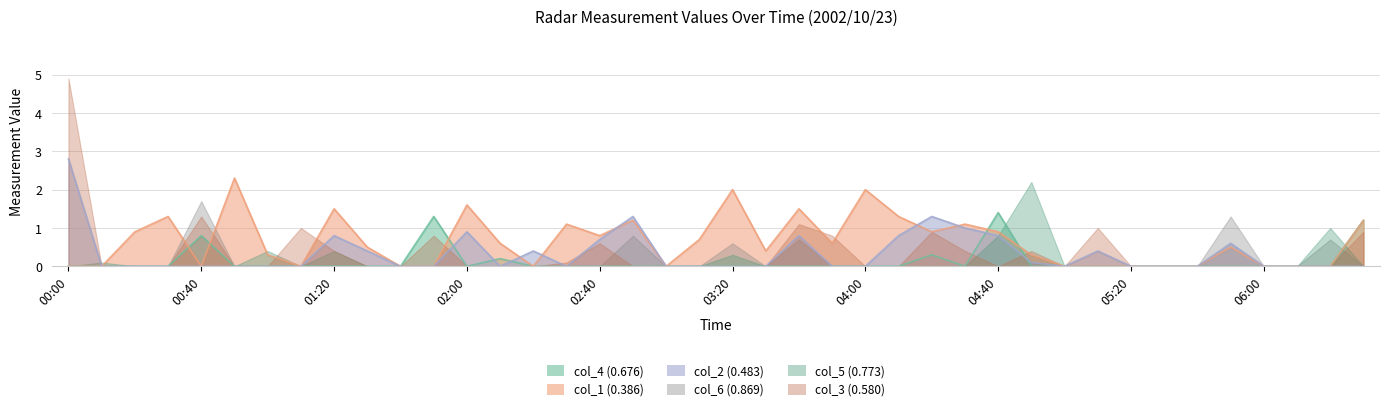

Between 00:10 and 02:40, which series saw the biggest shift?

col_1 (0.386)